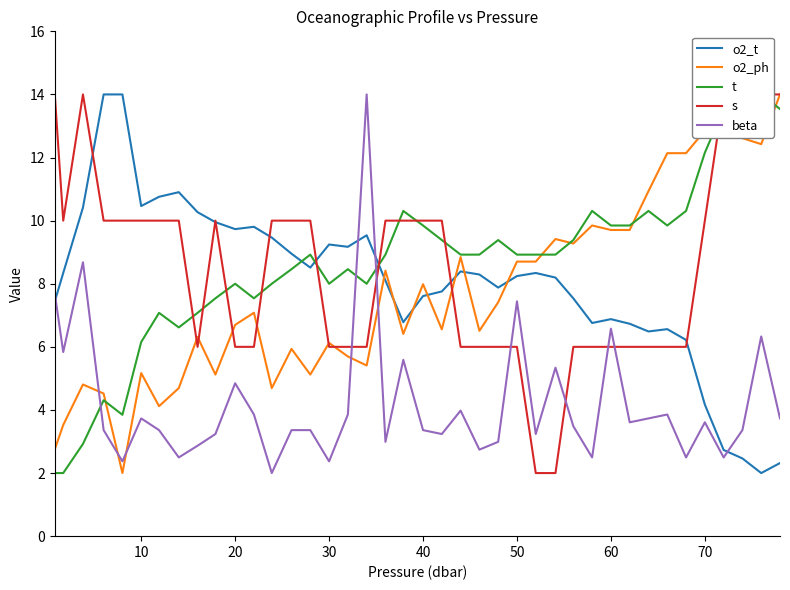

How many interior local peaks does the s series have?

2